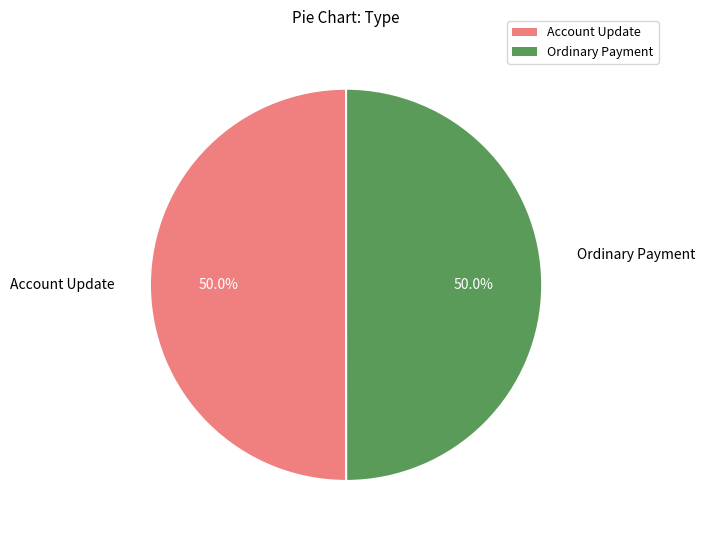

What percentage is NOT represented by Ordinary Payment?

50.0%